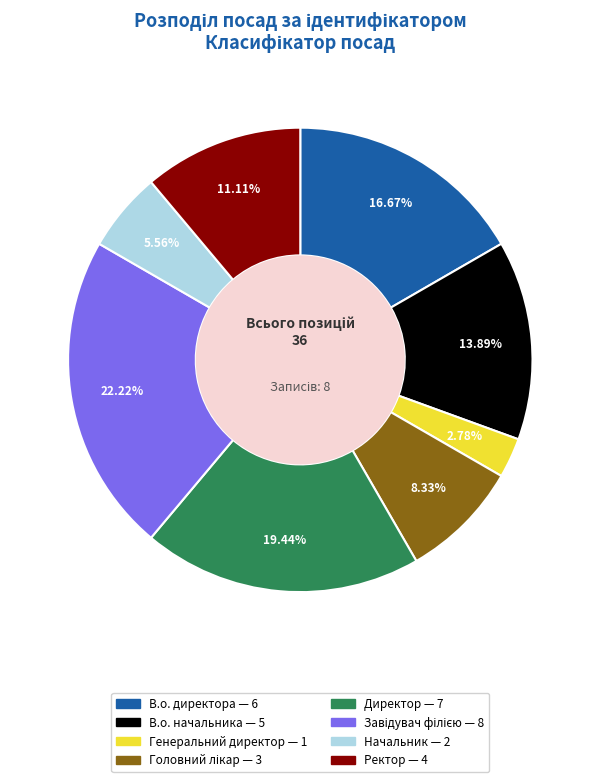

Which slice is the smallest?

Генеральний директор